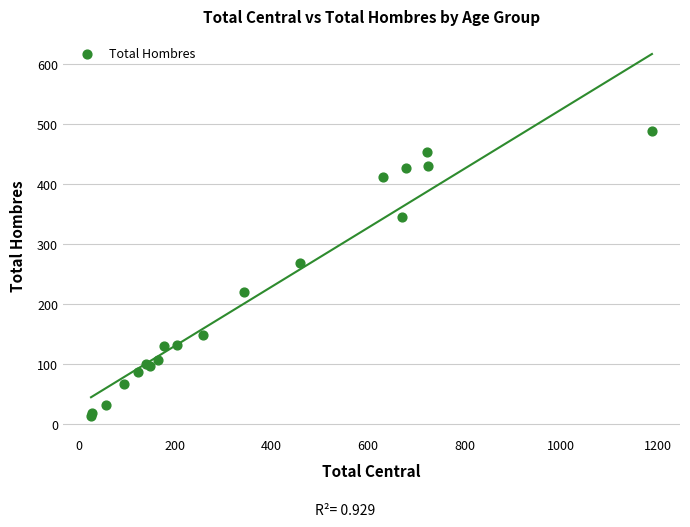

What Y value in the scatter plot is closest to 250?

268